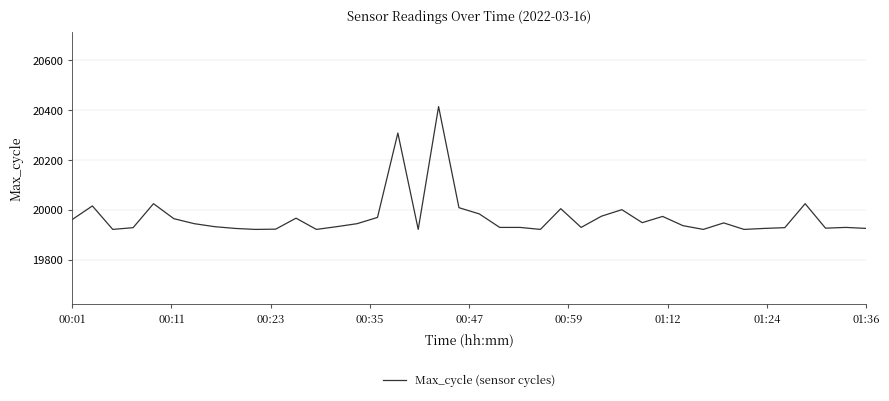

What is the difference between the maximum and minimum values?

492